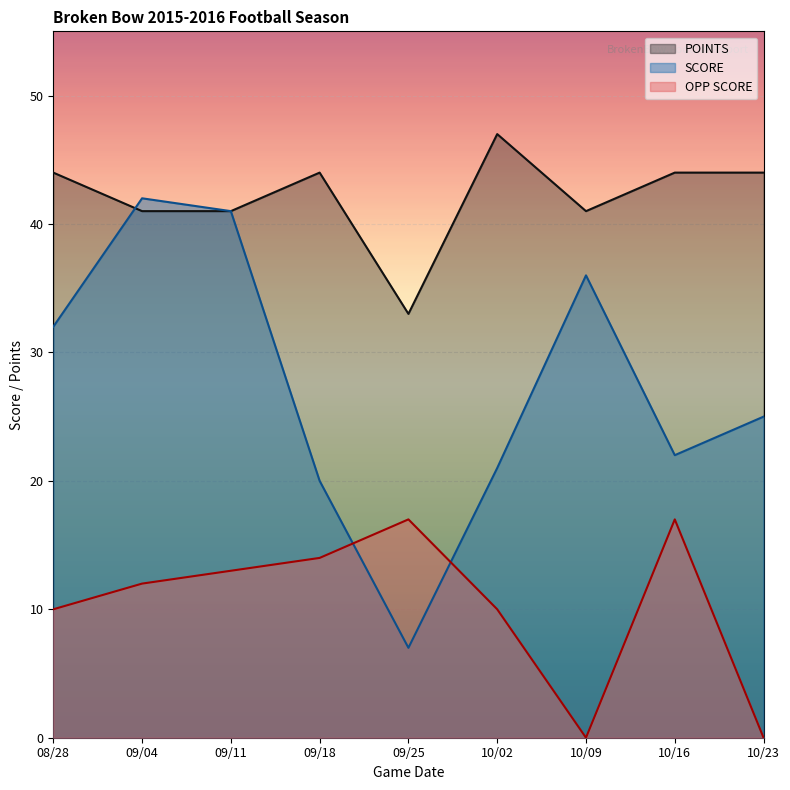

Count the number of categories in the chart.

9